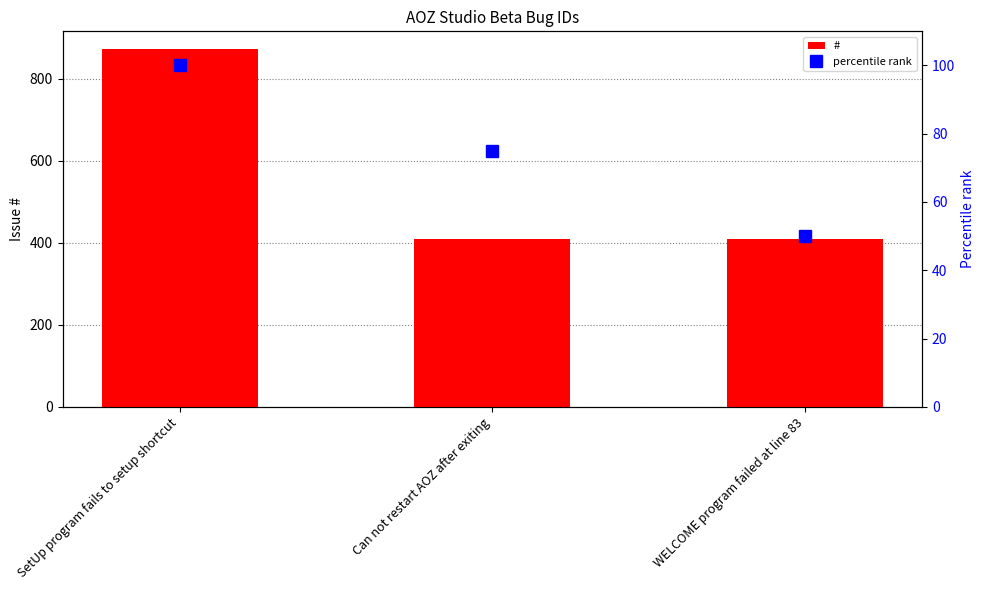

What is the label of the 1st bar from the right?

WELCOME program failed at line 83